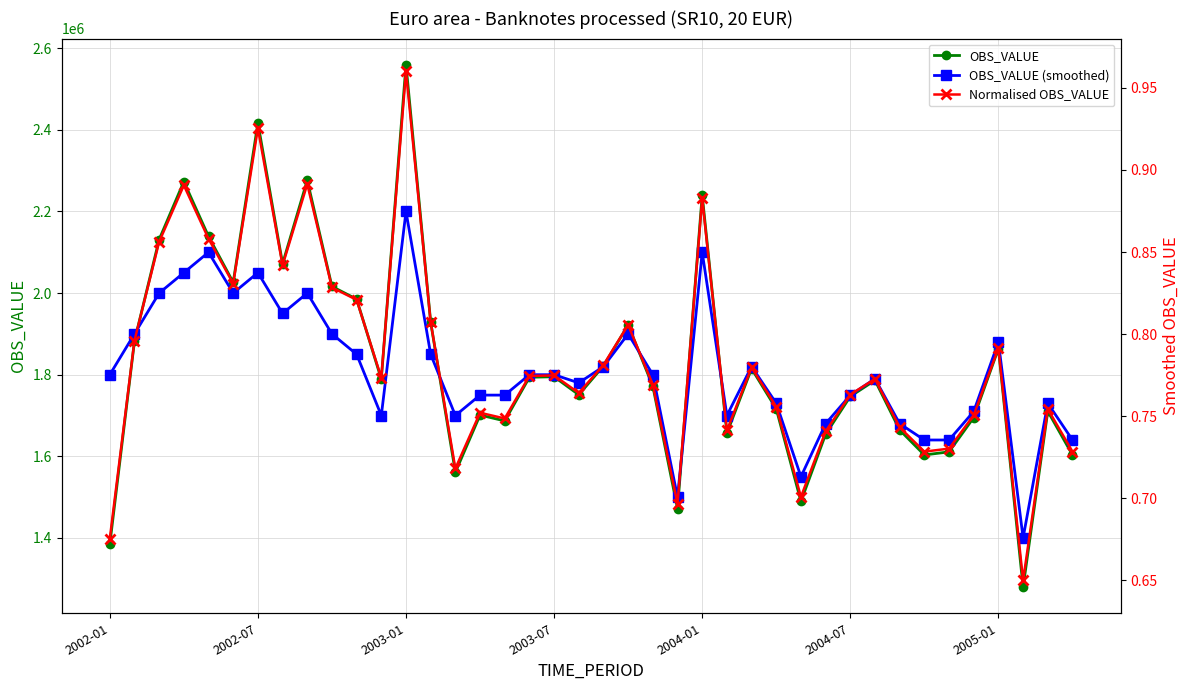

True or false: OBS_VALUE (smoothed) has more than 2 interior local peaks.

True